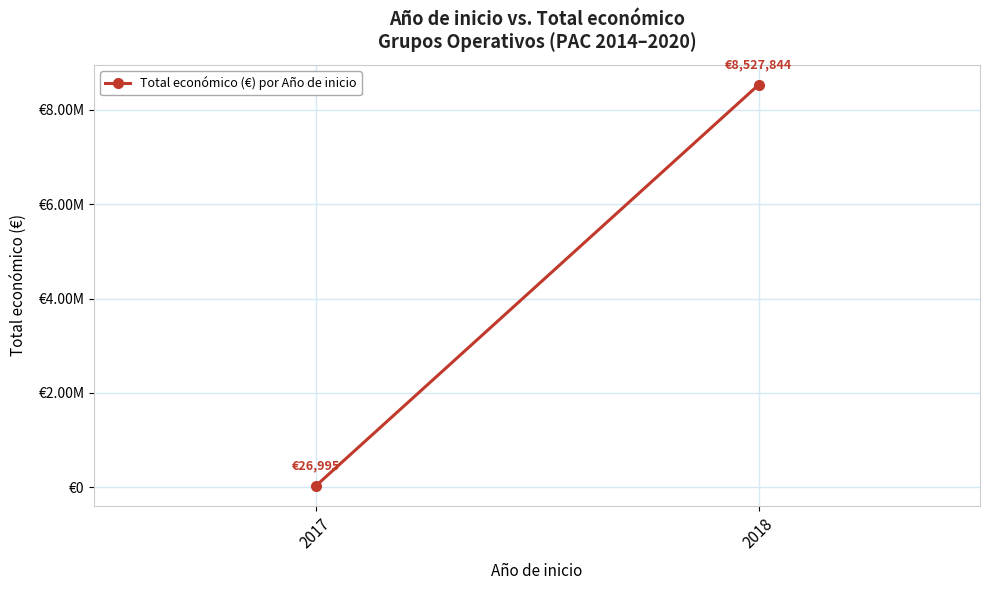

What is the value of the 1st point from the left?

26995